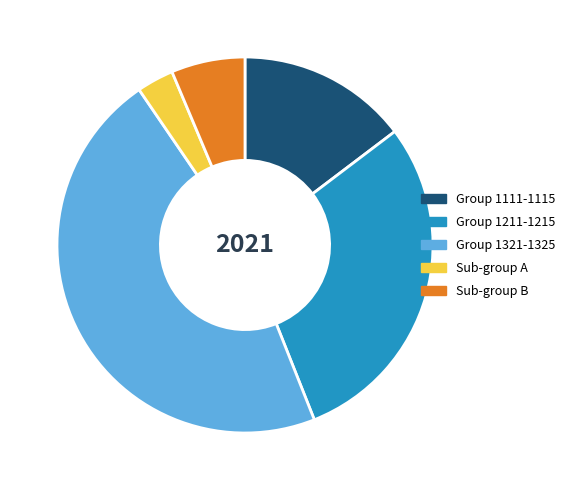

Which slice is the largest?

Group 1321-1325